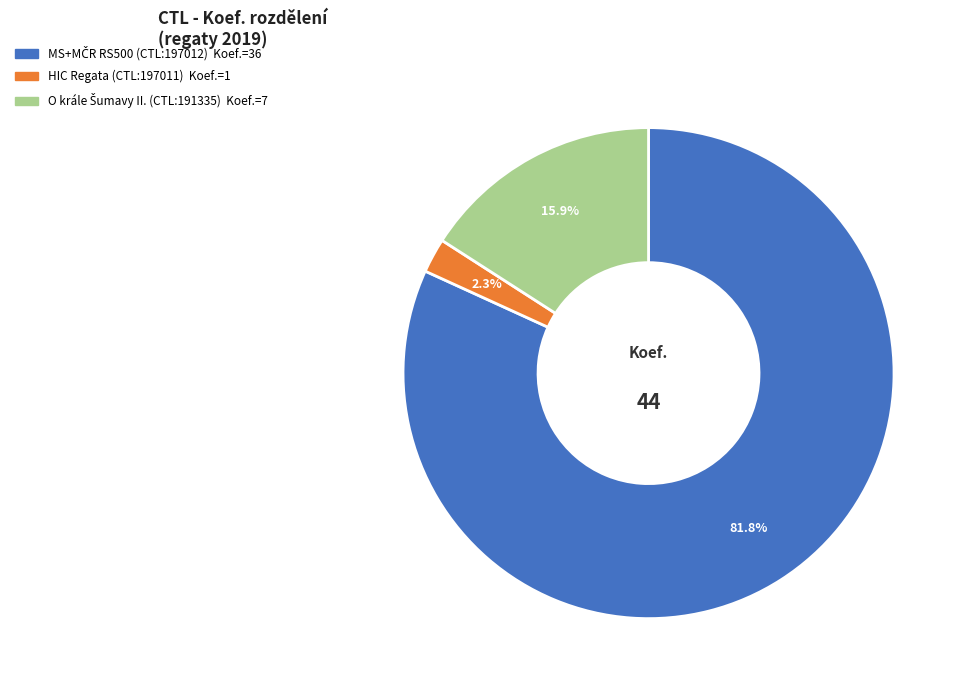

What percentage is NOT represented by HIC Regata (CTL:197011)?

97.7%